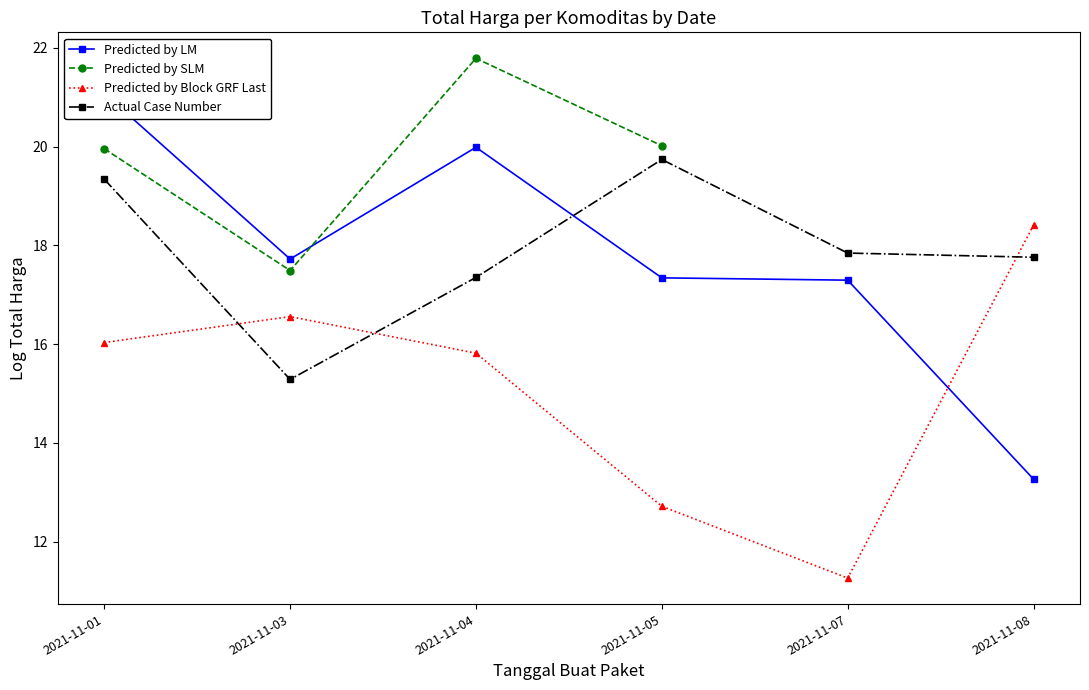

What is the approximate value of Actual Case Number at 2021-11-03?

15.3